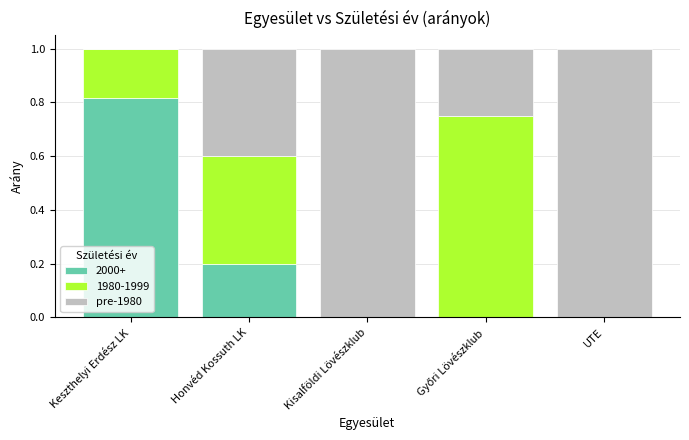

Count the number of data series in this chart.

3